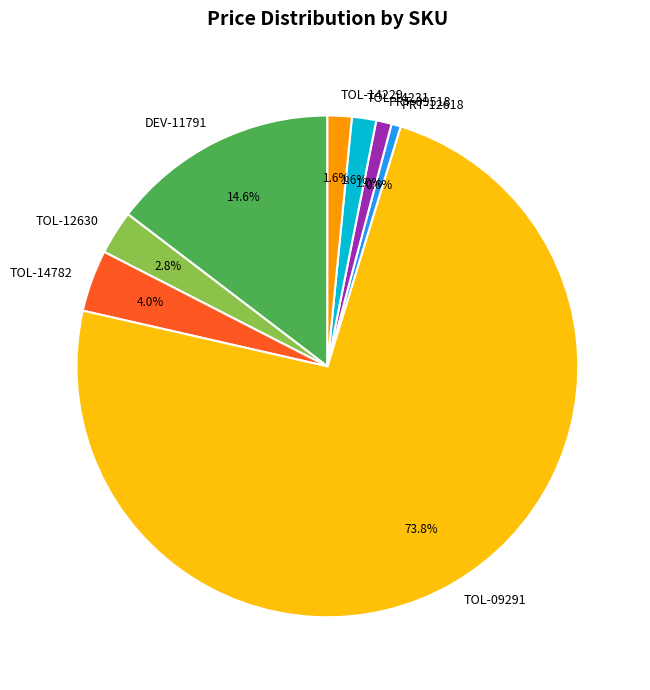

True or false: PRT-12618 accounts for 11% of the total.

False